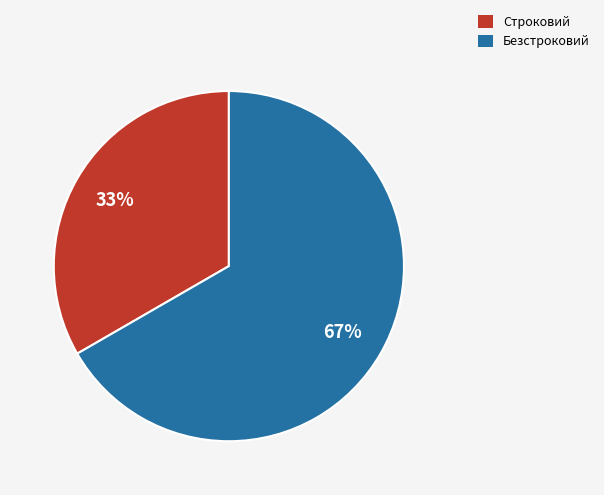

To the nearest percent, what is the combined percentage of Безстроковий and Строковий?

100%